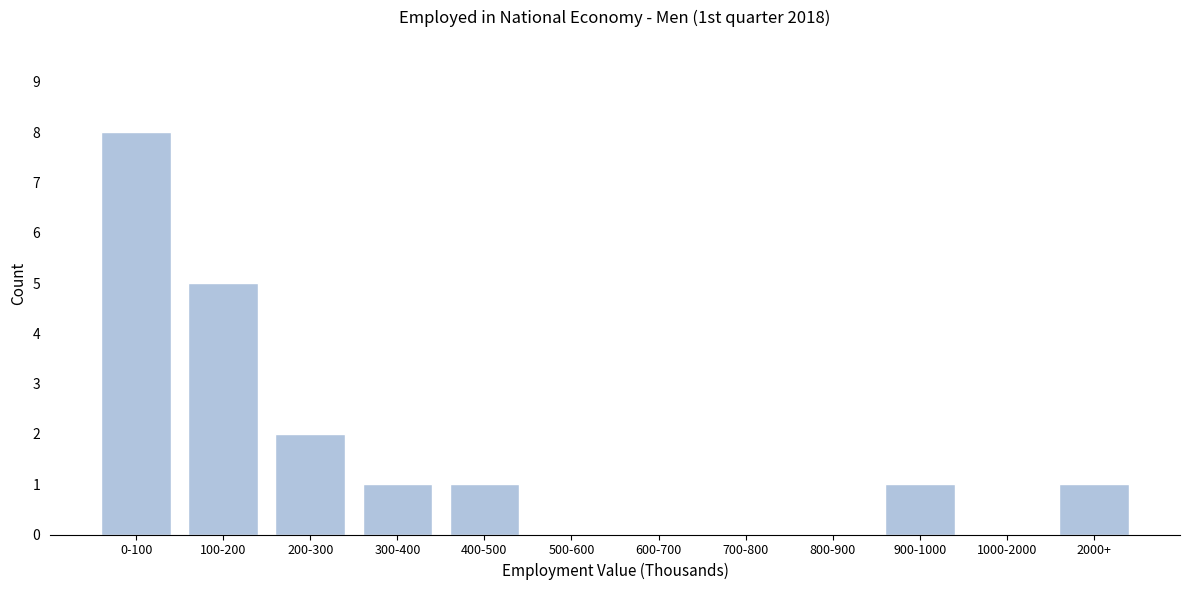

Reading left to right, extract all data points from this chart.

0-100=8	100-200=5	200-300=2	300-400=1	400-500=1	500-600=0	600-700=0	700-800=0	800-900=0	900-1000=1	1000-2000=0	2000+=1